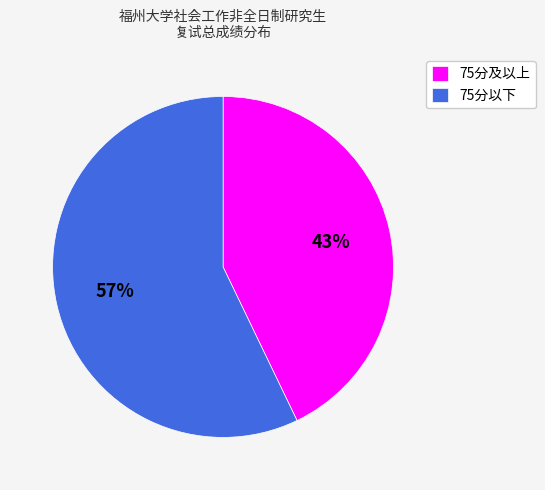

Between 75分以下 and 75分及以上, which is larger?

75分以下